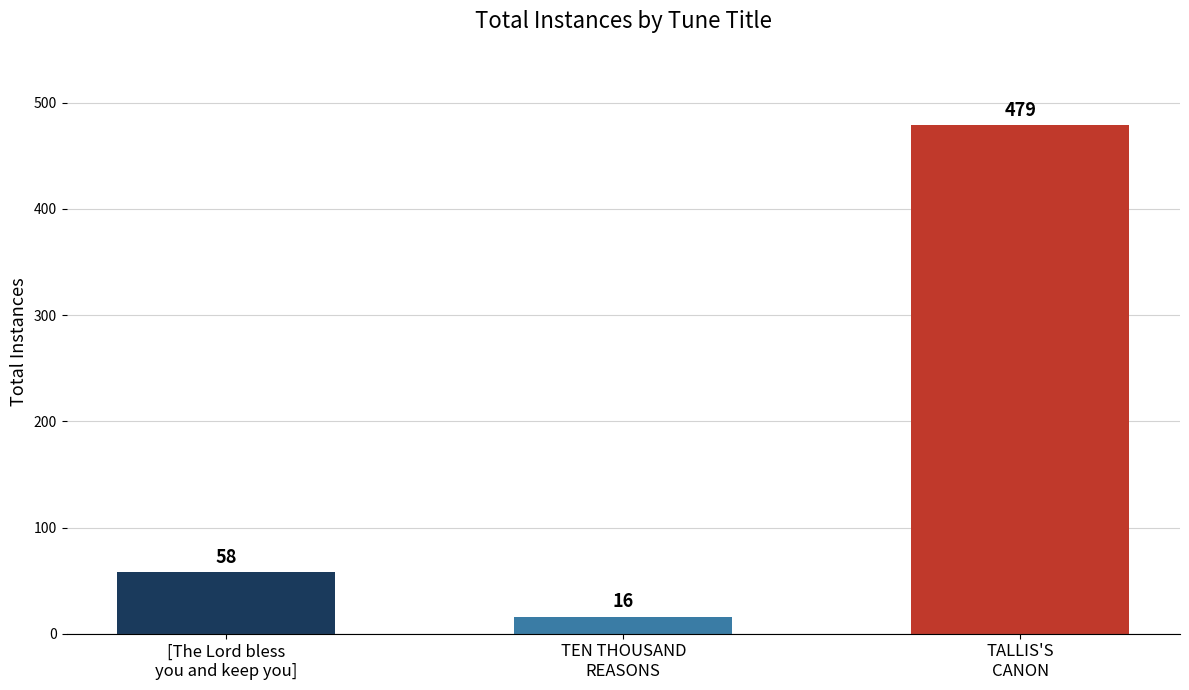

How many values are below 58?

1